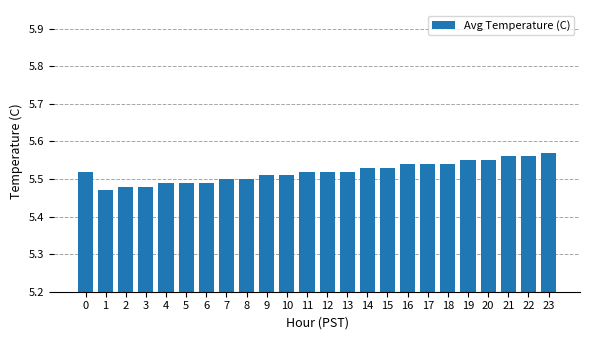

Where is the data nearest to the value 5?

1